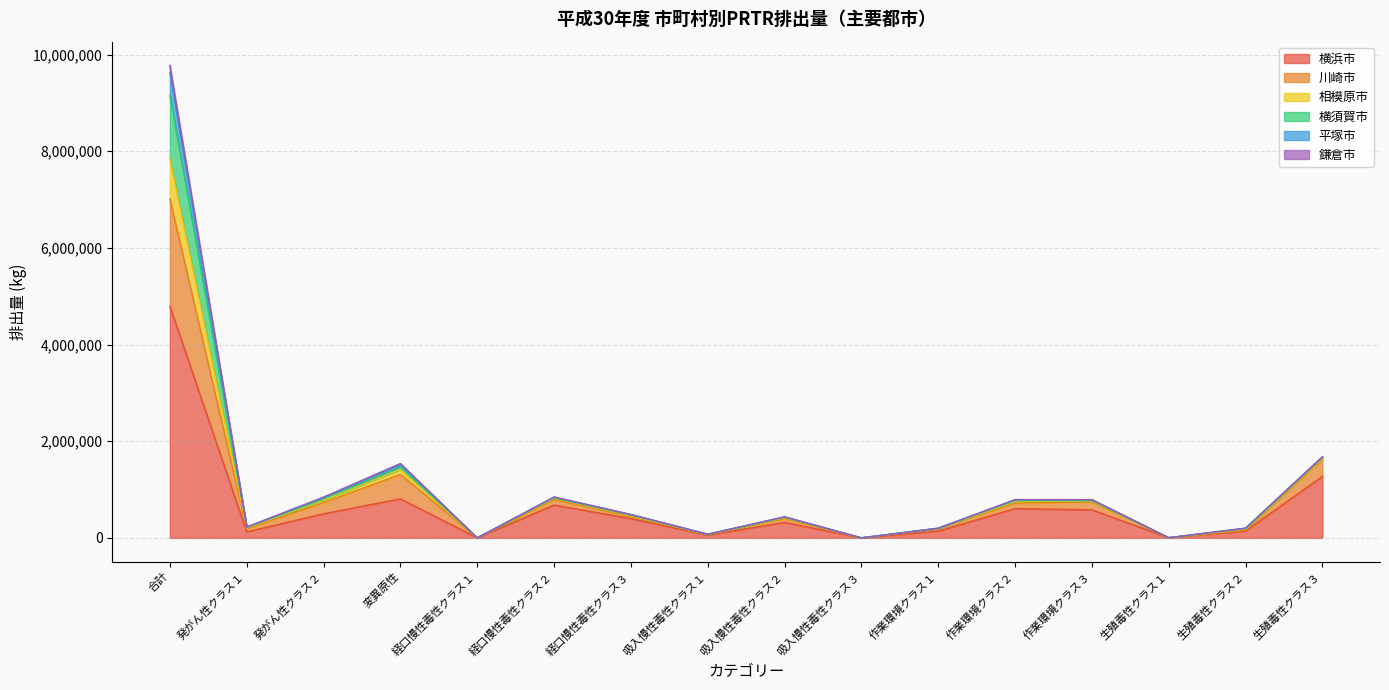

At which label does 平塚市 reach its minimum?

経口慢性毒性クラス１